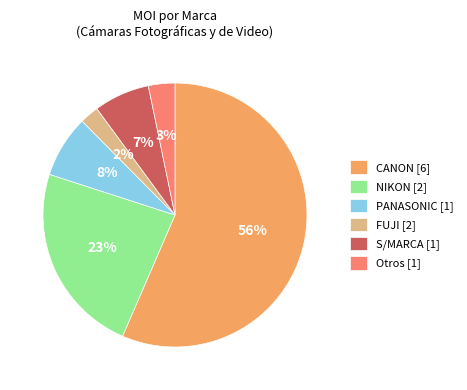

Combined, do CANON [6] and S/MARCA [1] account for over 50%?

Yes